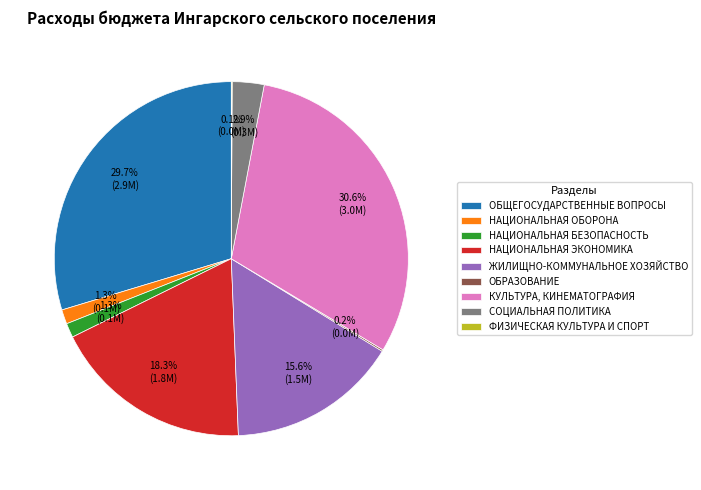

To the nearest percent, what percentage of the pie is КУЛЬТУРА, КИНЕМАТОГРАФИЯ?

31%